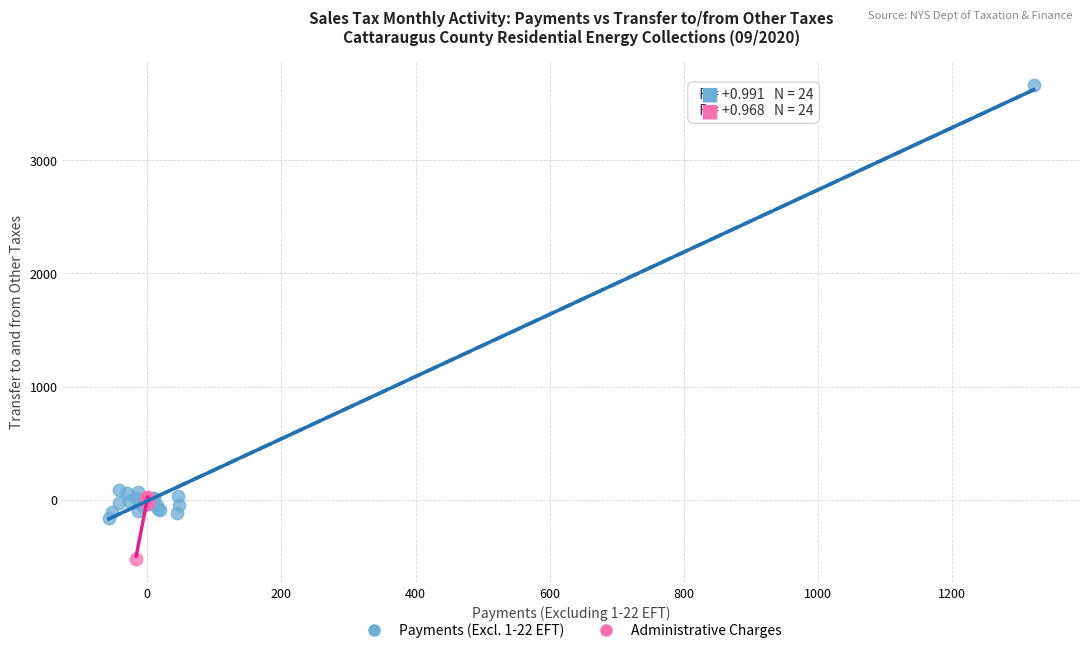

What are all the series names shown in the legend?

Payments (Excl. 1-22 EFT), Administrative Charges